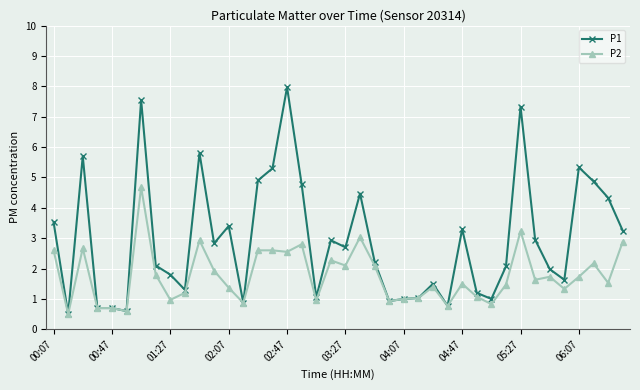

What is the value of the P2 point at the 34th from the left?

1.6